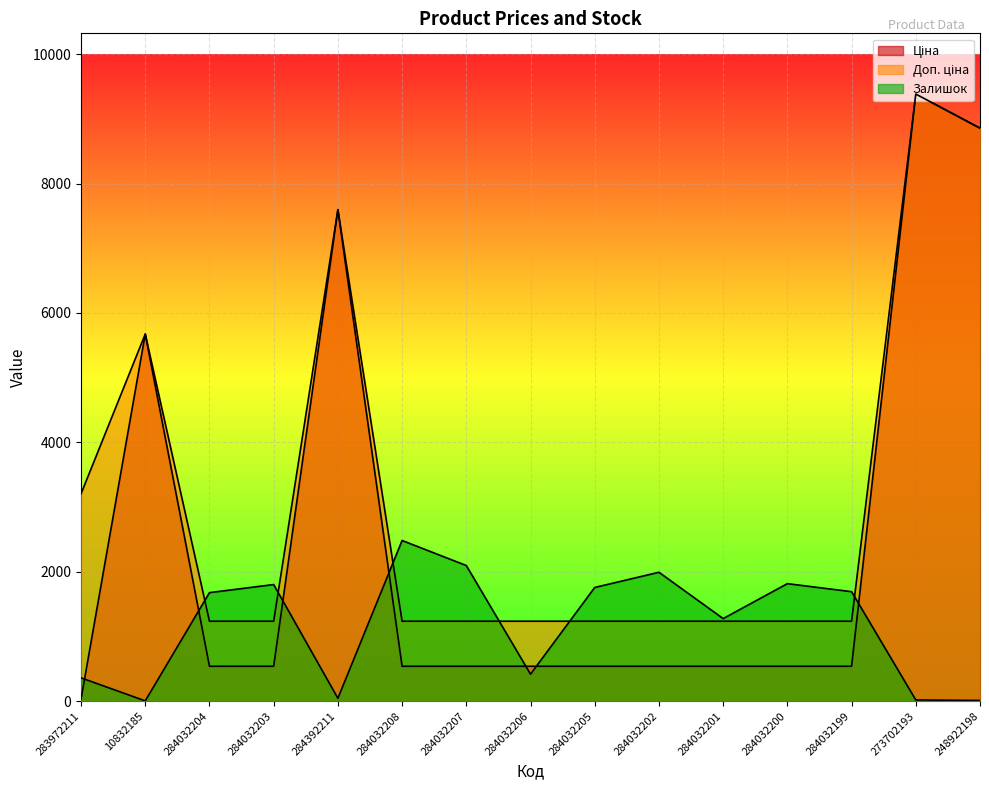

What is the total value across all series at 284392211?

15237.1